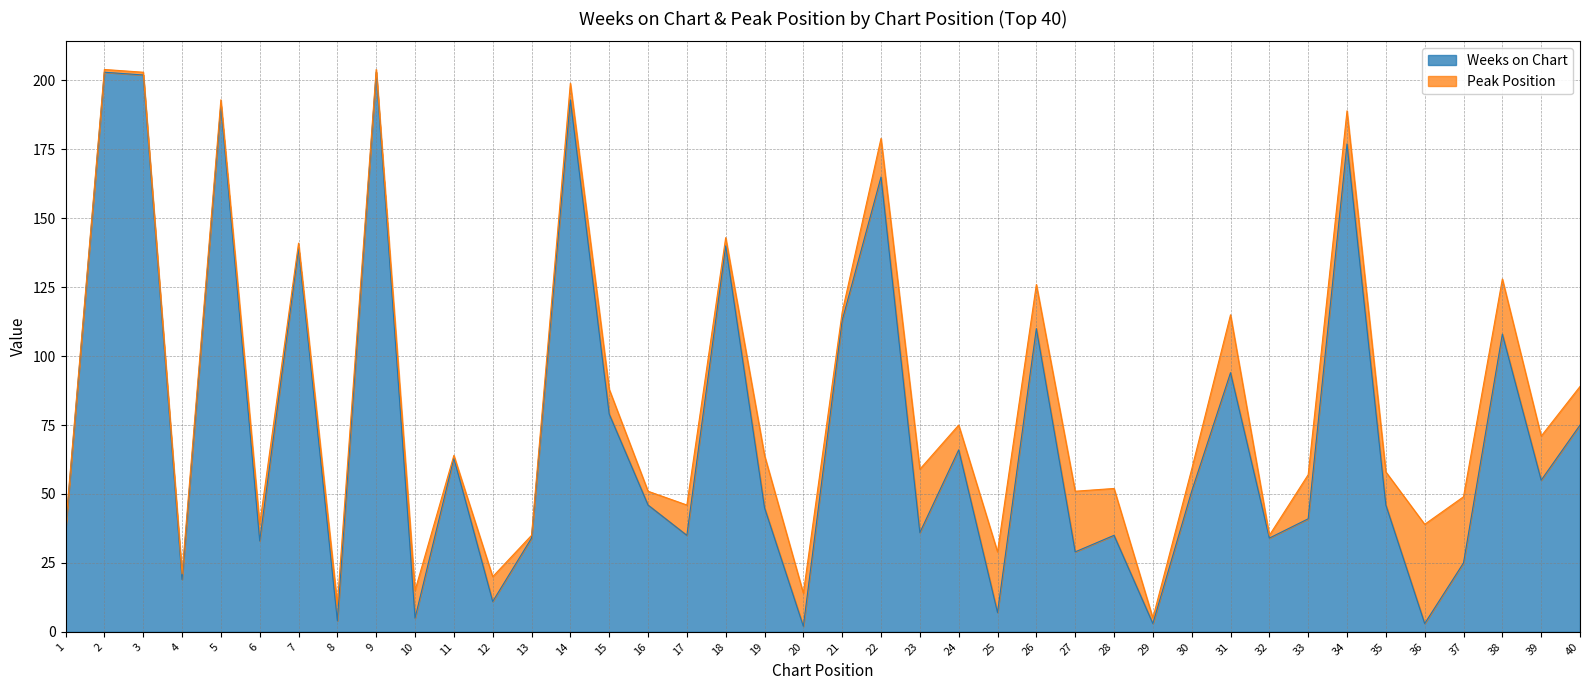

True or false: there are more than 1 points higher than both neighbors.

True